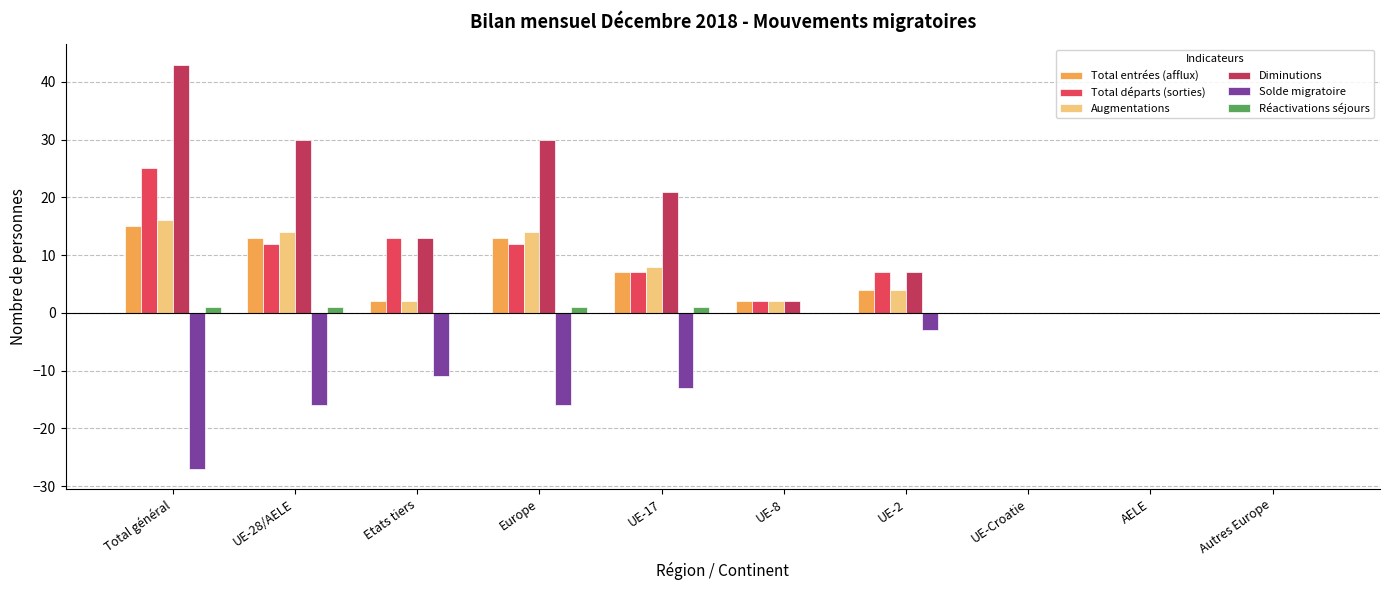

Which series has the largest total across all categories?

Diminutions